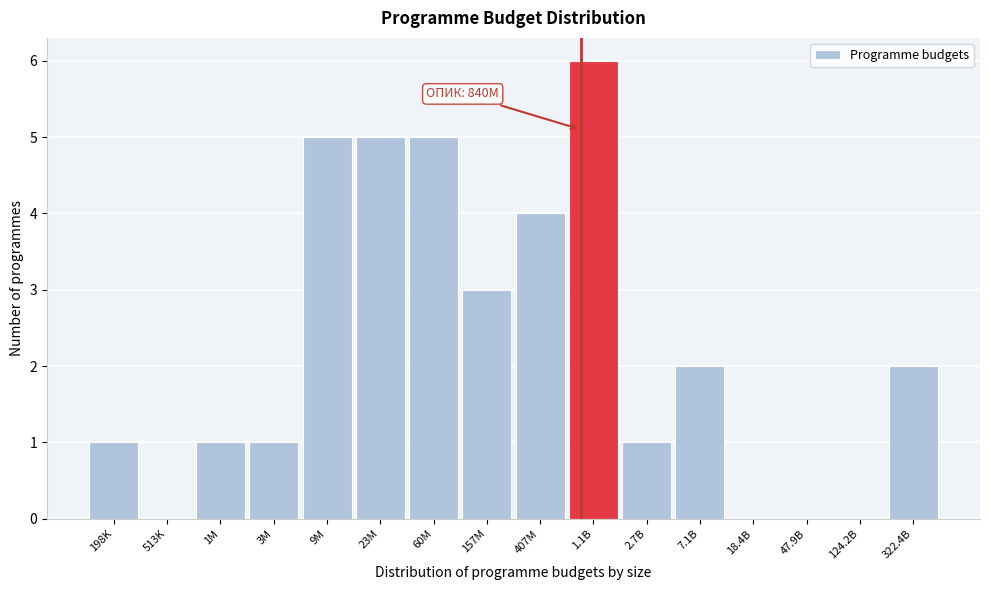

Reading left to right, list all the values displayed in this chart.

198K=1	513K=0	1M=1	3M=1	9M=5	23M=5	60M=5	157M=3	407M=4	1.1B=6	2.7B=1	7.1B=2	18.4B=0	47.9B=0	124.2B=0	322.4B=2